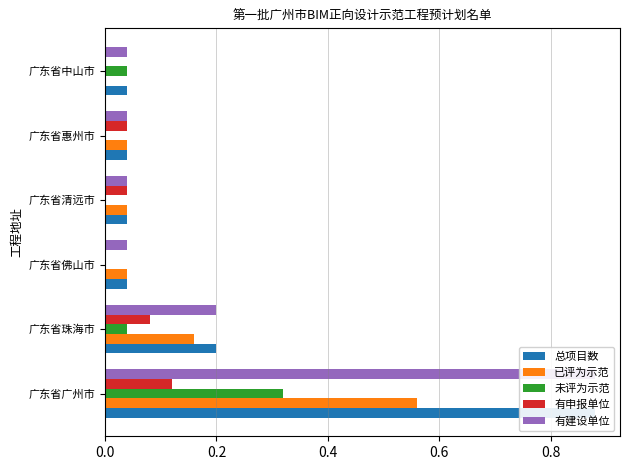

What are all the series names shown in the legend?

总项目数, 已评为示范, 未评为示范, 有申报单位, 有建设单位